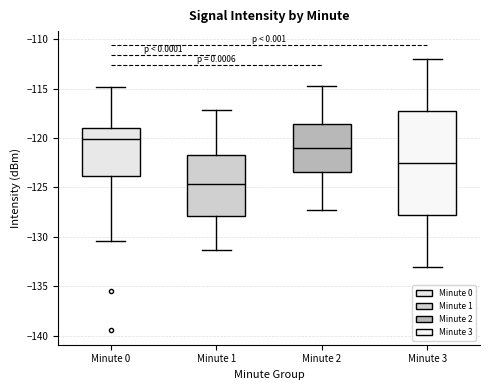

Which box has the highest median line?

Minute 0